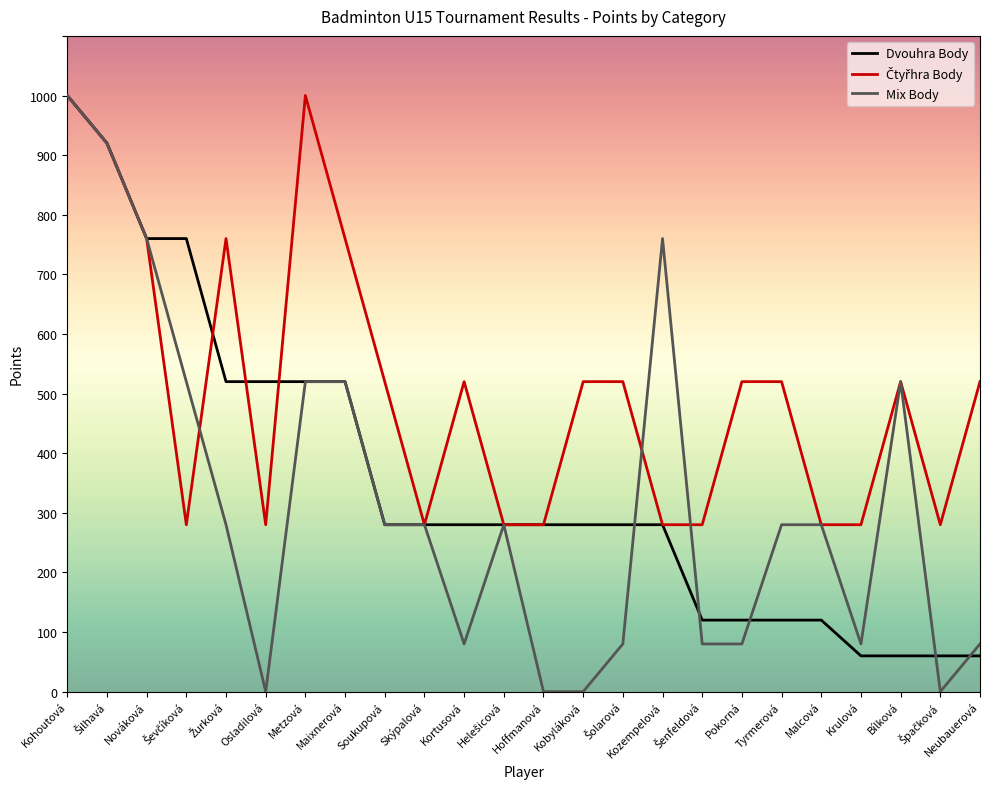

True or false: Mix Body has a value of 1330 at Kozempelová.

False